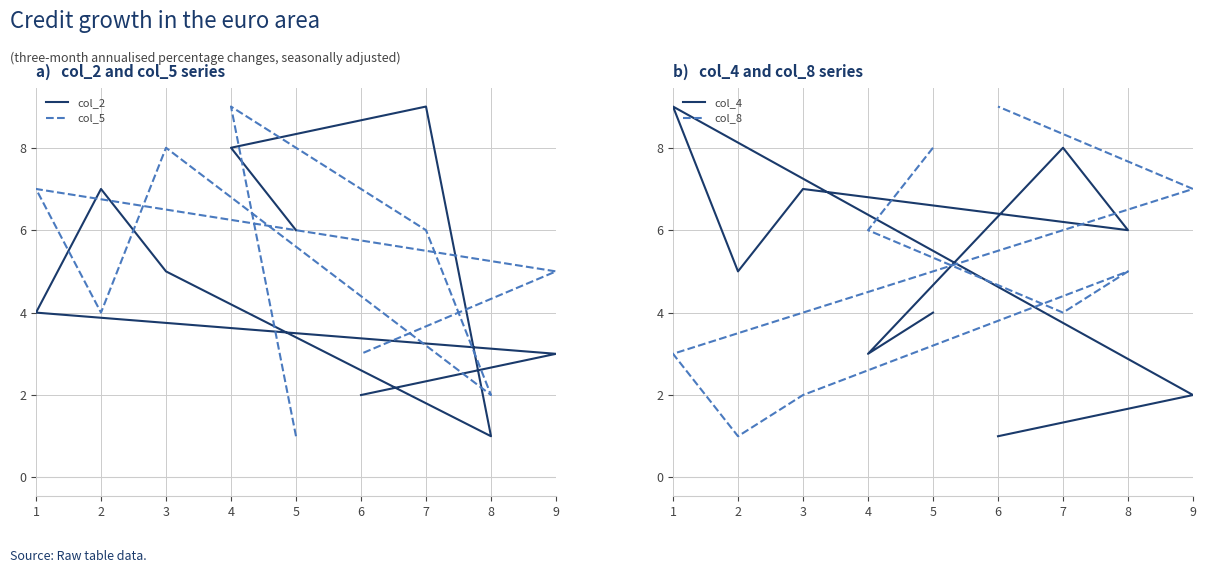

Which has a higher value, 7 or 5?

7